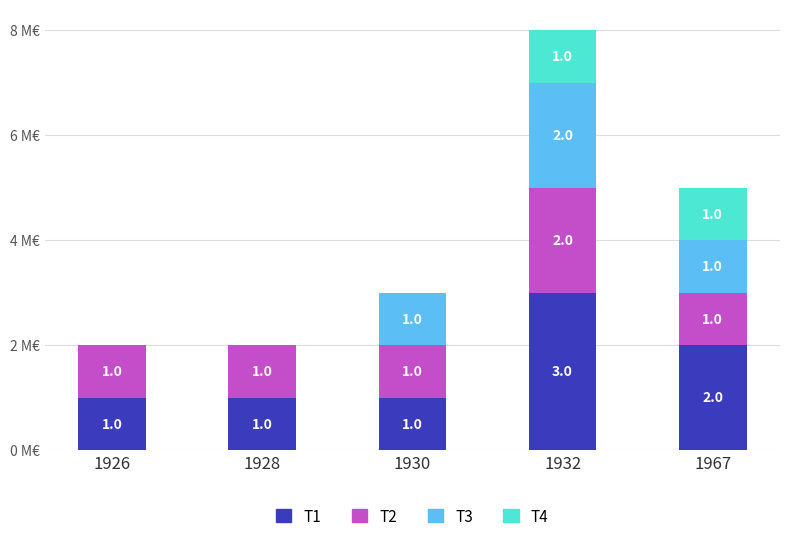

At which category is the sum across all series the highest?

1932